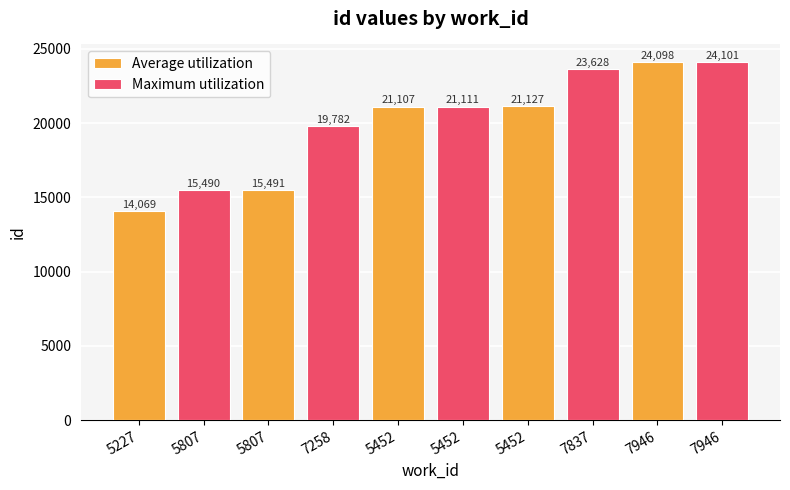

How many values in the Maximum utilization series are below 21111?

2